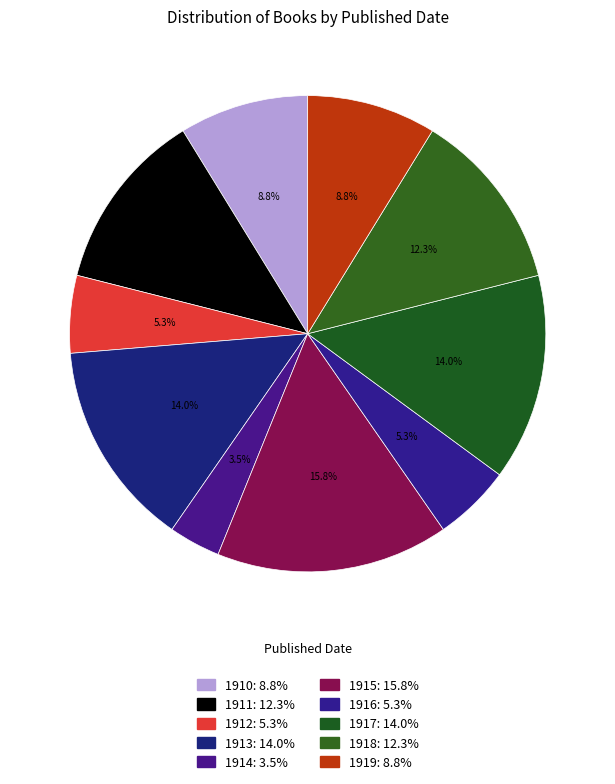

How many slices are in this pie chart?

10